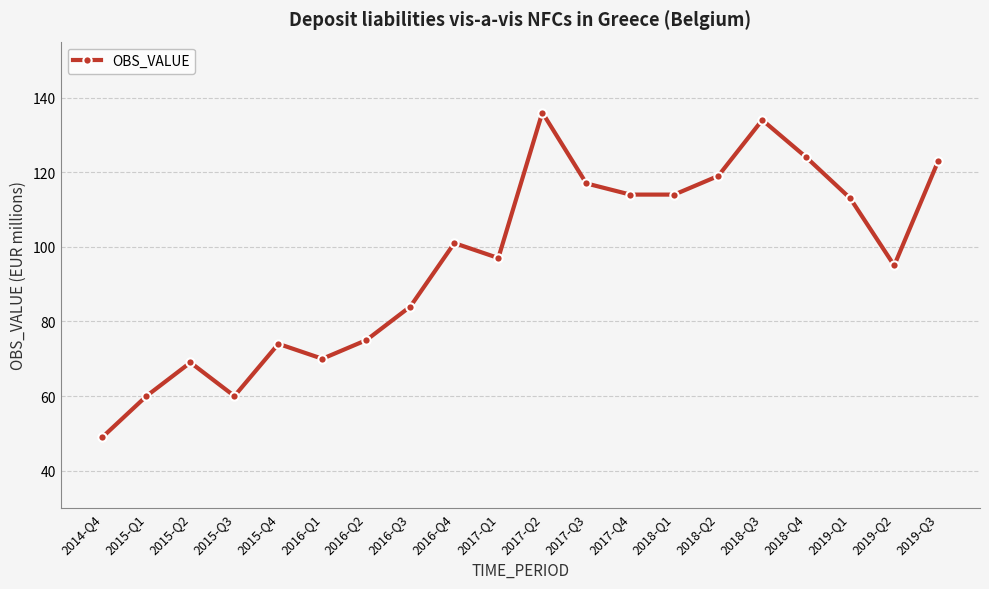

Is this an area chart (filled region under the line)?

No